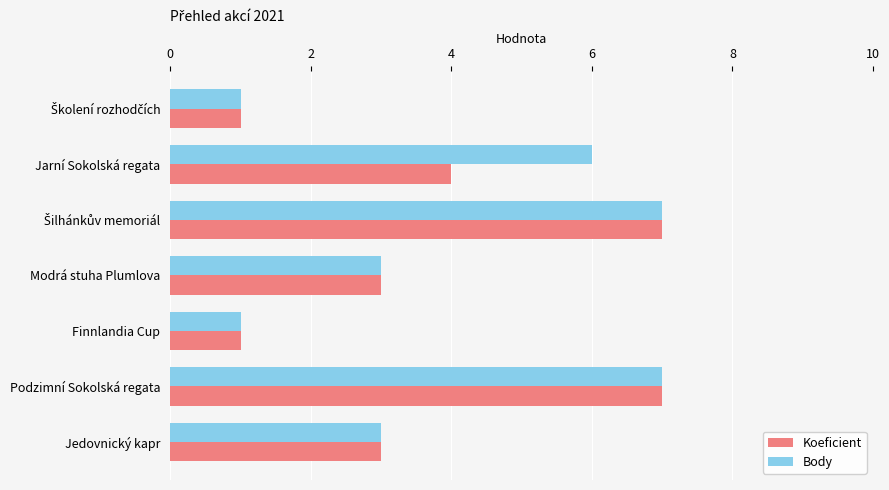

What is the minimum value shown in the chart?

1